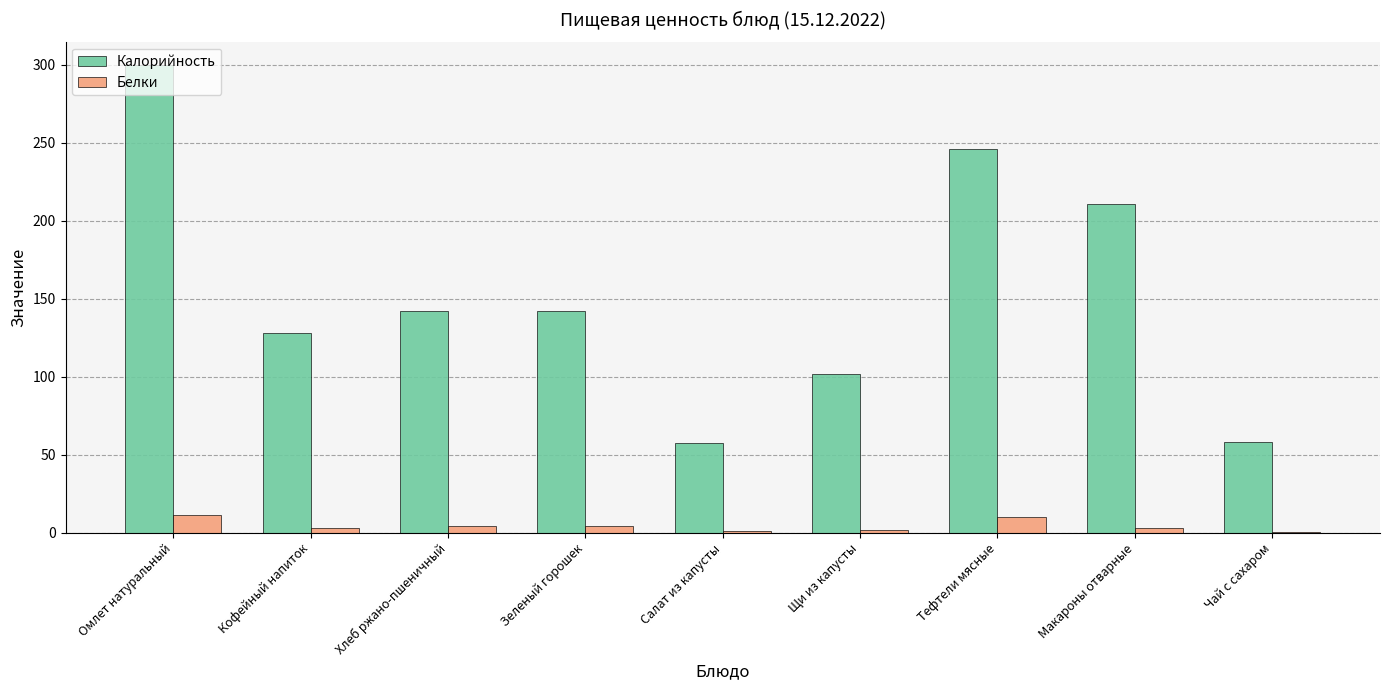

Which series changed the most between Зеленый горошек and Салат из капусты?

Калорийность